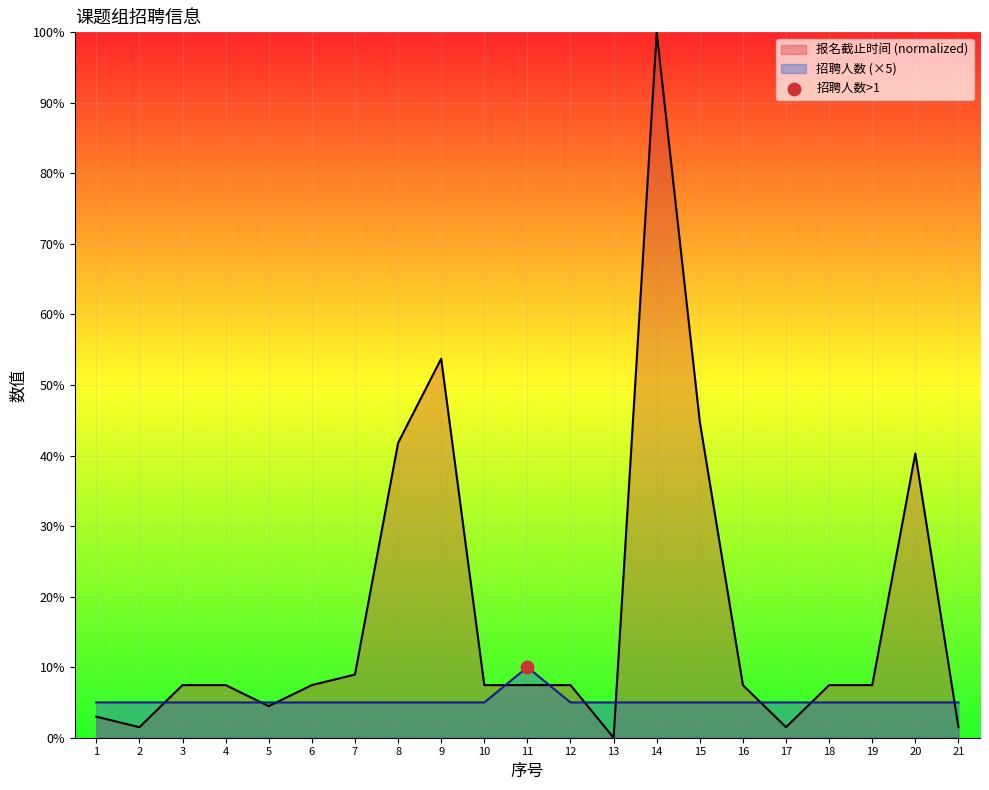

Is the value of 报名截止时间 at 21 greater than the value of 招聘人数 at 17?

No